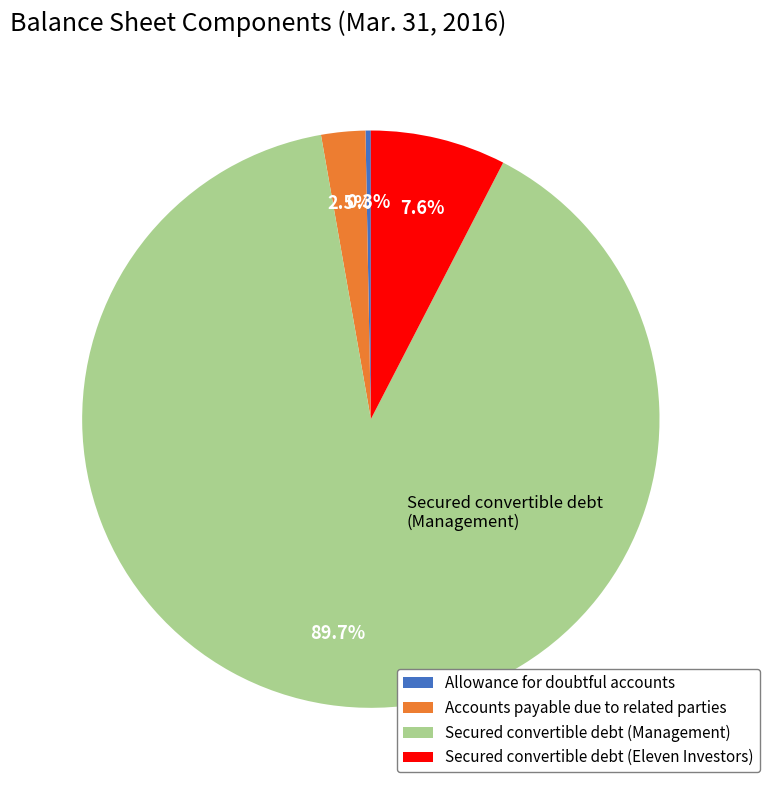

To the nearest percent, what is the difference between the Accounts payable due to related parties and Secured convertible debt (Management) slice percentages?

87%